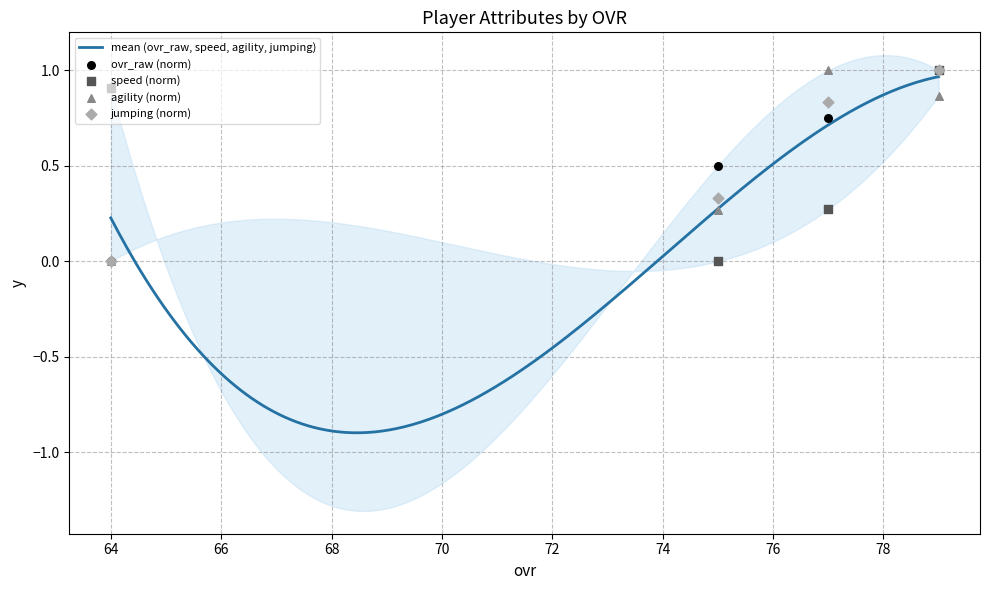

What are all the series names shown in the legend?

ovr_raw, speed, agility, jumping